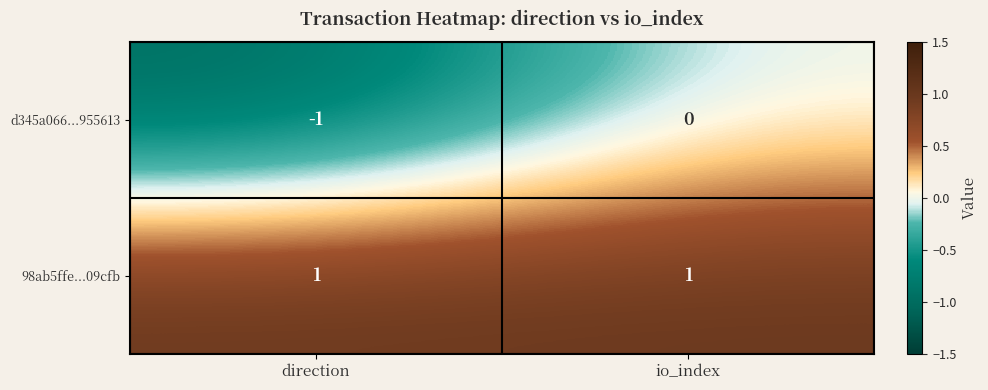

Between direction and io_index, which series saw the biggest shift?

d345a066...955613